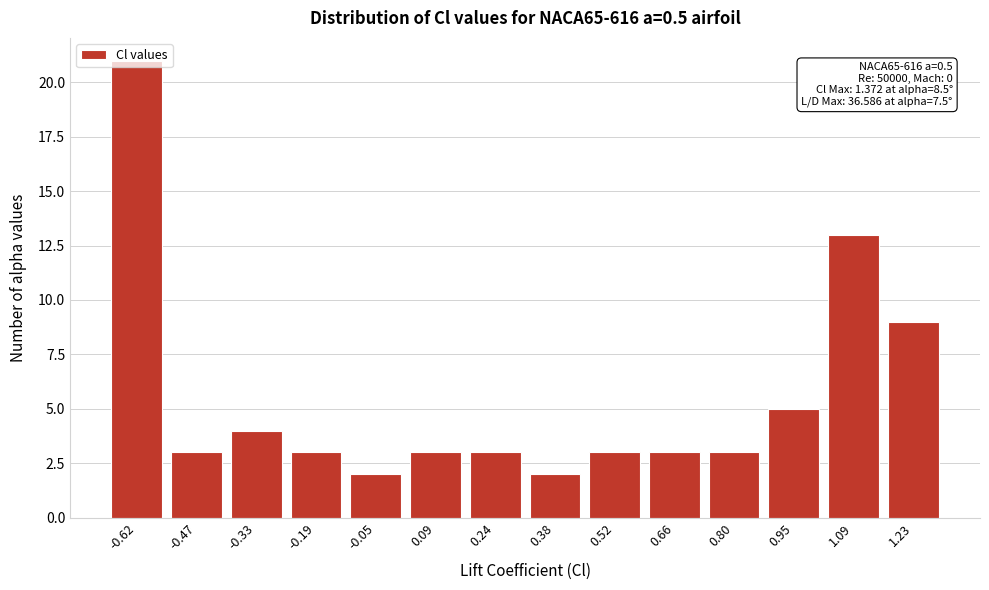

Which category has the highest value across all series?

-0.62